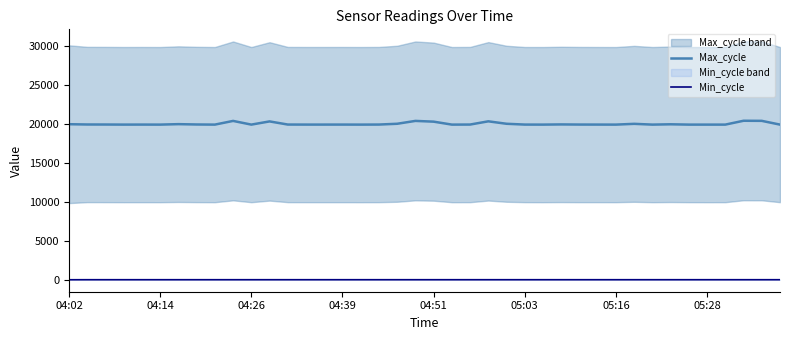

How many lines are shown in the chart?

2